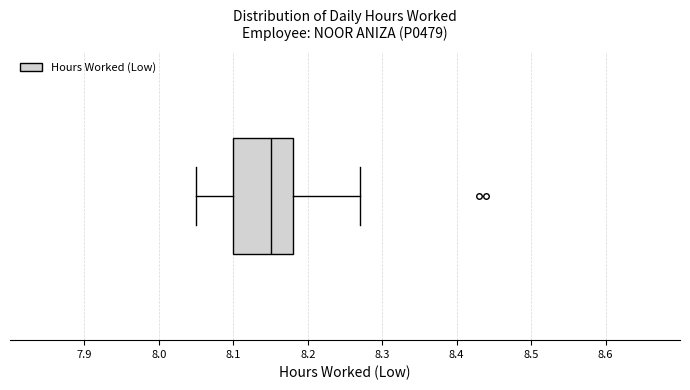

Transcribe this box plot: give where the median line is, the range the box spans, and where the two whiskers end, as read against the x-axis. The values are not printed on the chart, so give them approximately, as read against the axis.

median 8.15, box 8.10 to 8.18, whiskers 8.05 to 8.27